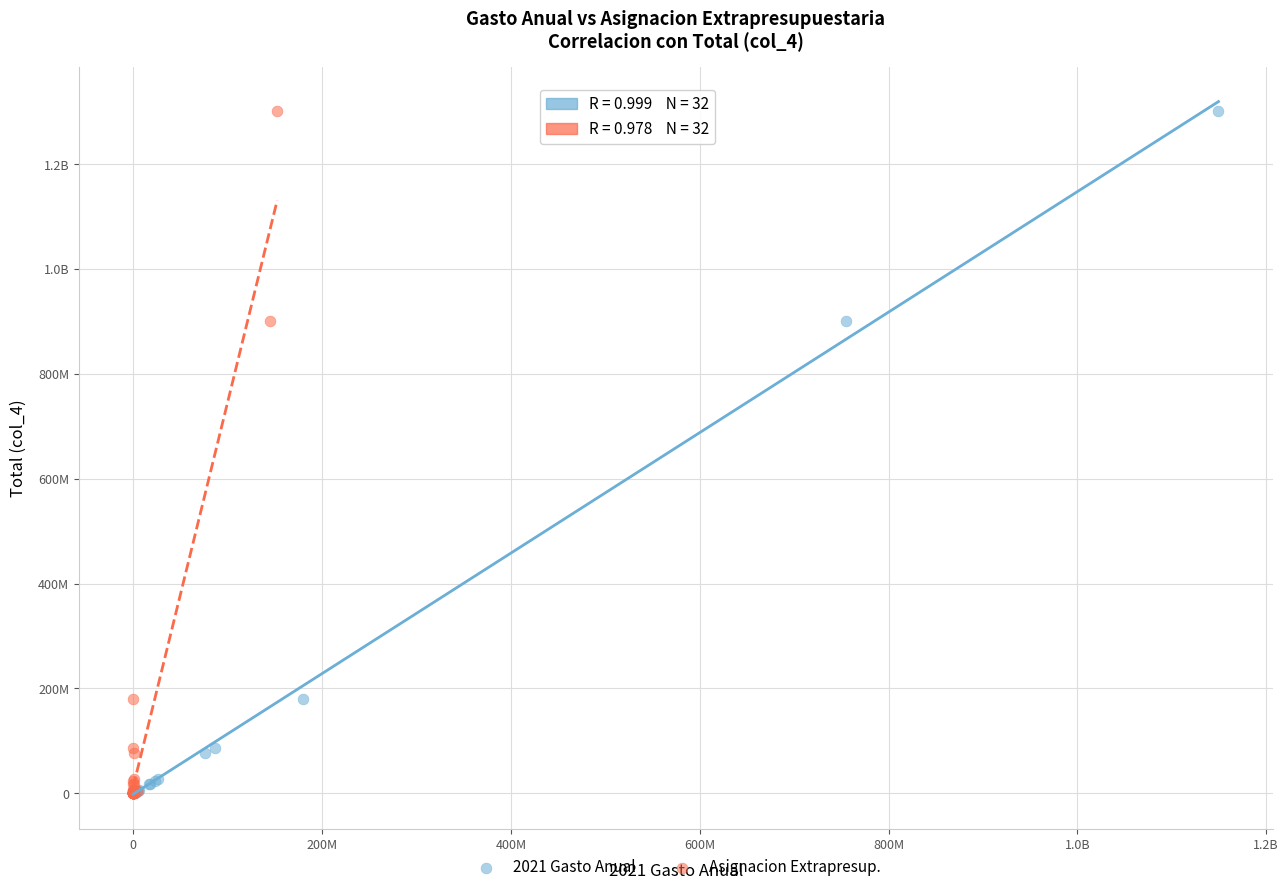

What are all the series names shown in the legend?

2021 Gasto Anual, Asignacion Extrapresup.